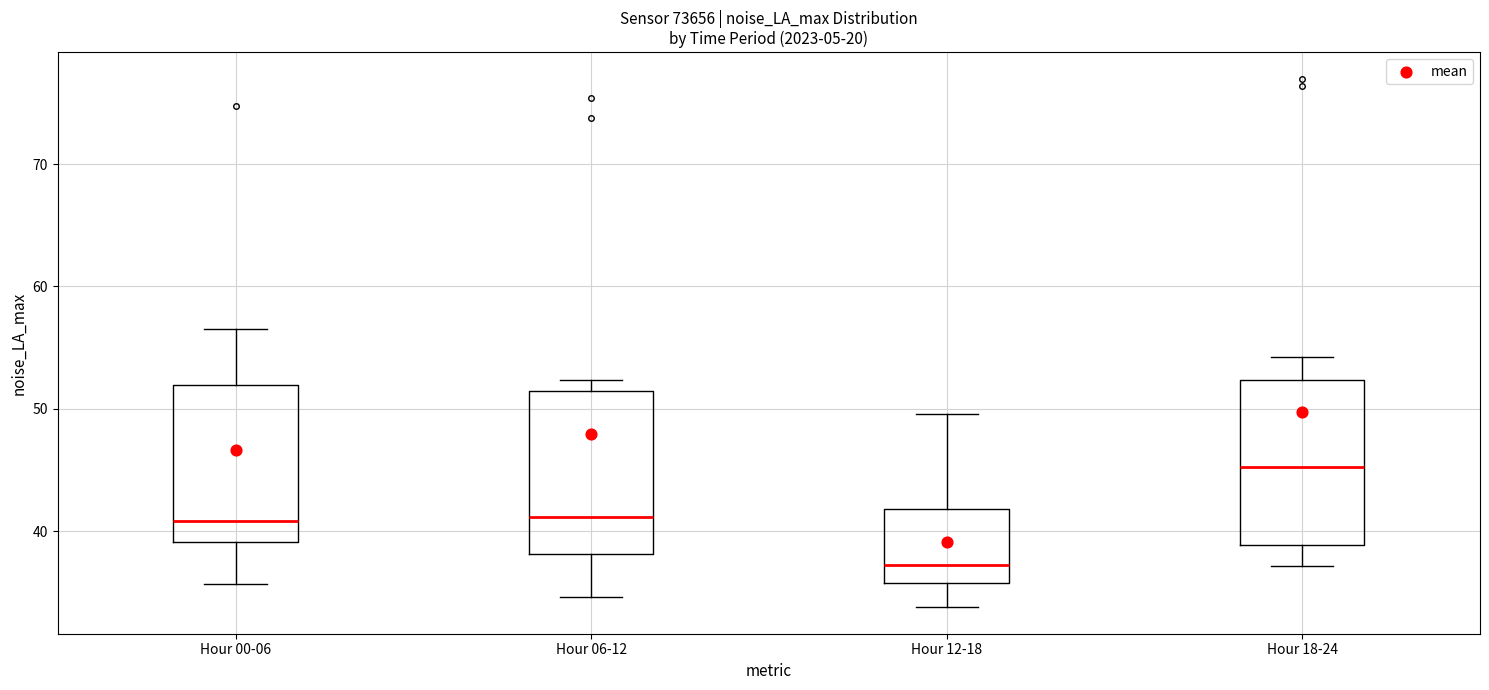

Reading left to right, read every box against the y-axis: the position of its median line, the range the box covers, and the ends of its whiskers. The values are not printed on the chart, so give them approximately, as read against the axis.

Hour 00-06: median 41, box 39 to 52, whiskers 36 to 56
Hour 06-12: median 41, box 38 to 51, whiskers 35 to 52
Hour 12-18: median 37, box 36 to 42, whiskers 34 to 50
Hour 18-24: median 45, box 39 to 52, whiskers 37 to 54